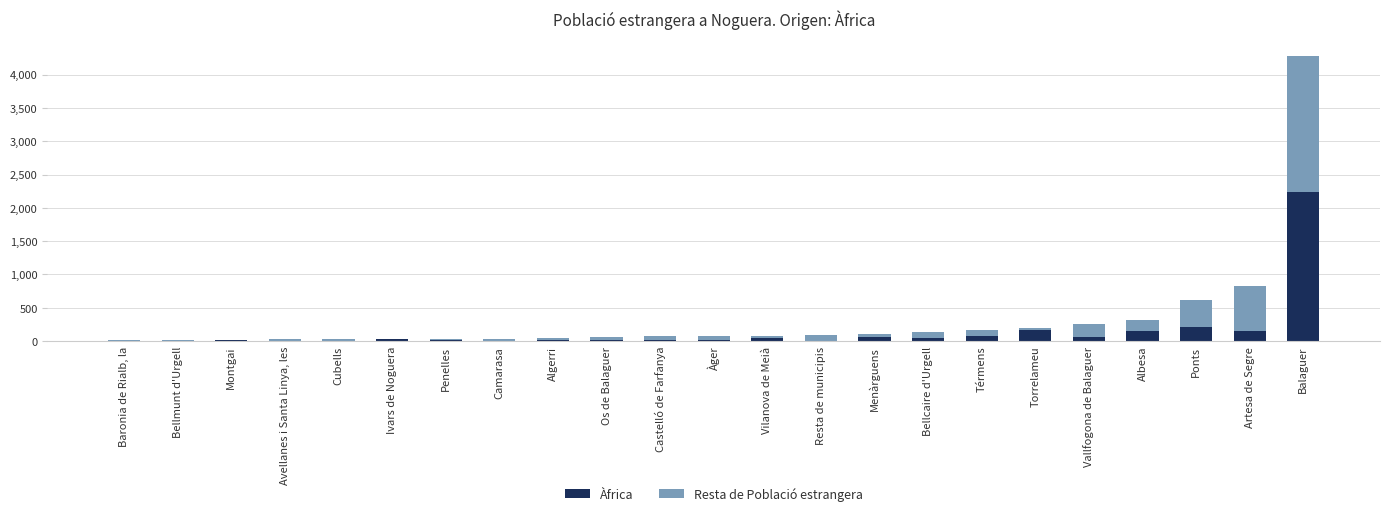

Count the number of data series in this chart.

2